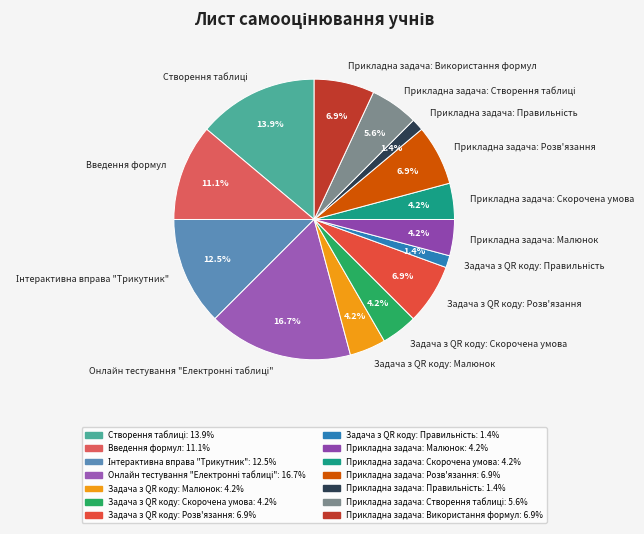

What percentage do Прикладна задача: Малюнок and Прикладна задача: Розв'язання together represent?

11.1%